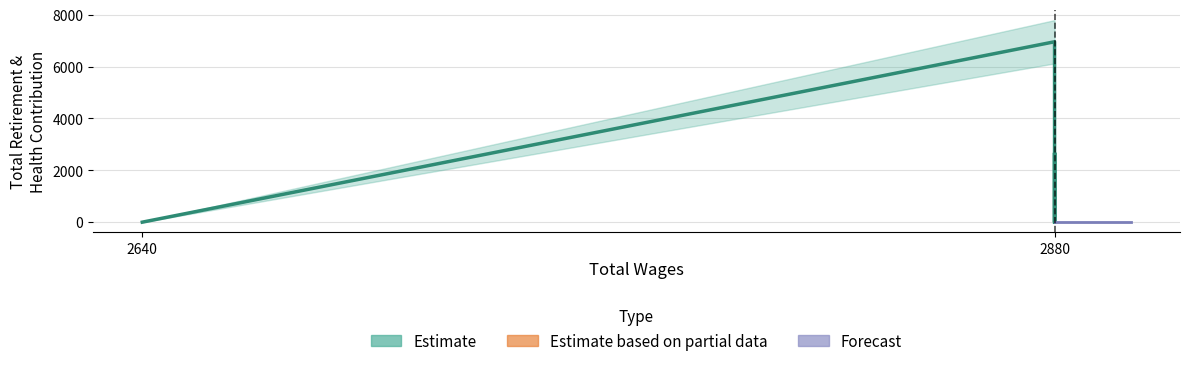

Which label corresponds to the smallest value in the chart?

2880